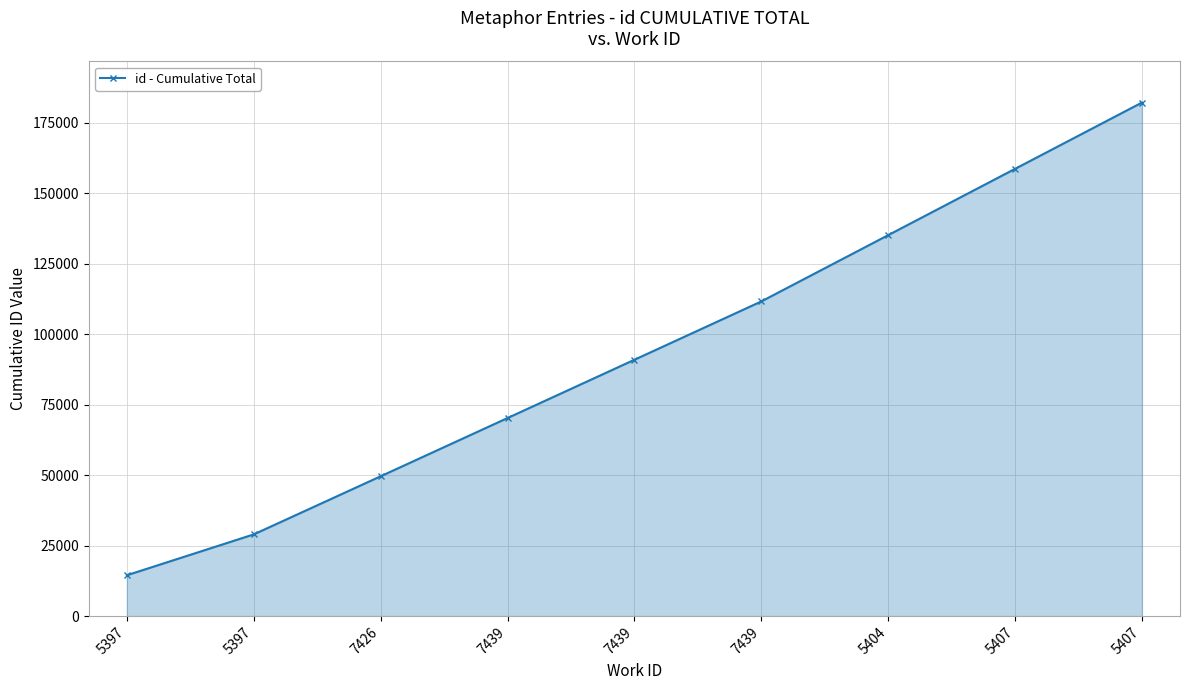

Count the number of categories in the chart.

9